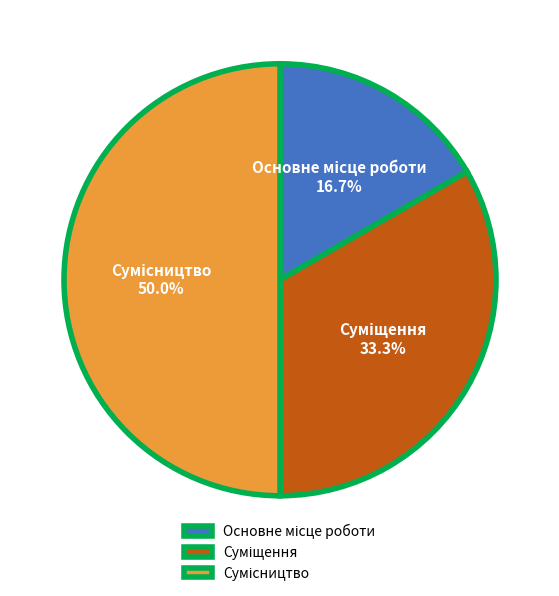

Is there a majority slice in this chart?

No